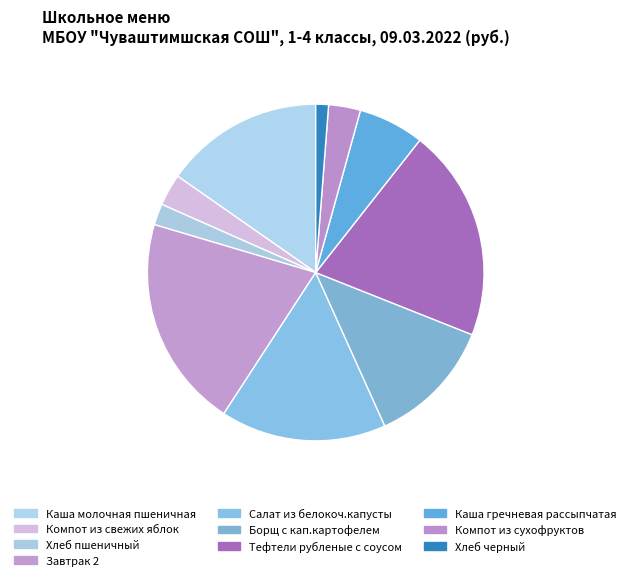

How many segments does this pie chart have?

10